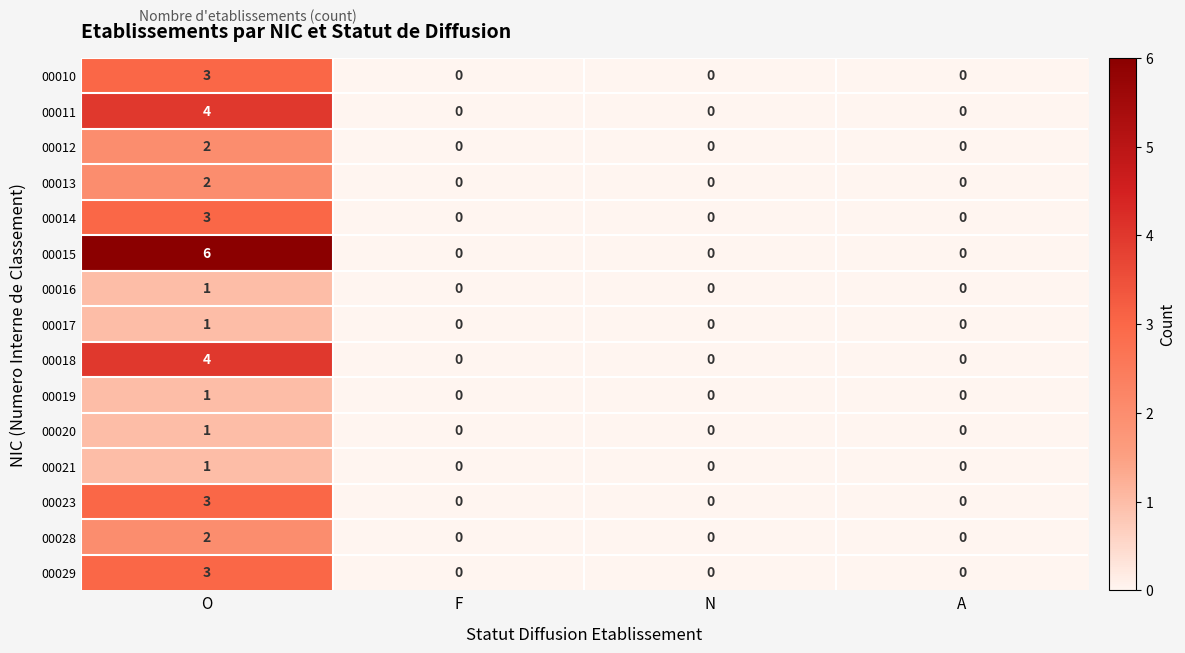

How many 00010 values are between 0 and 3?

4